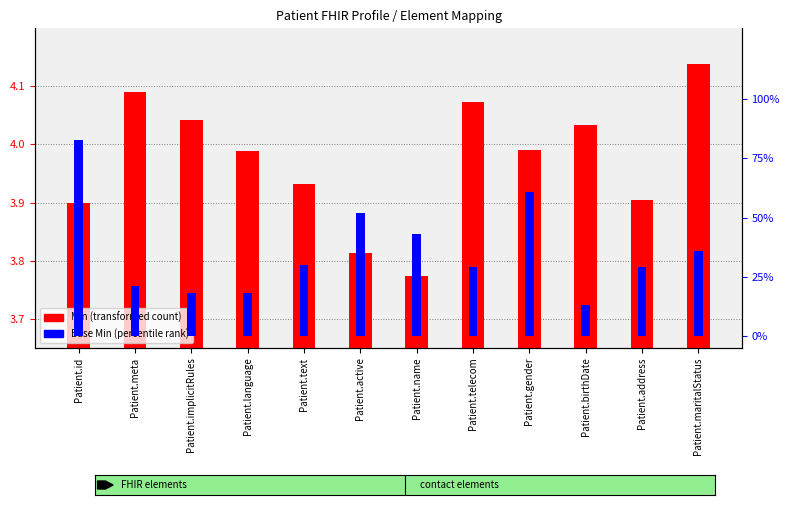

Is it true that Base Min (percentile) equals 48.5 at Patient.text?

False